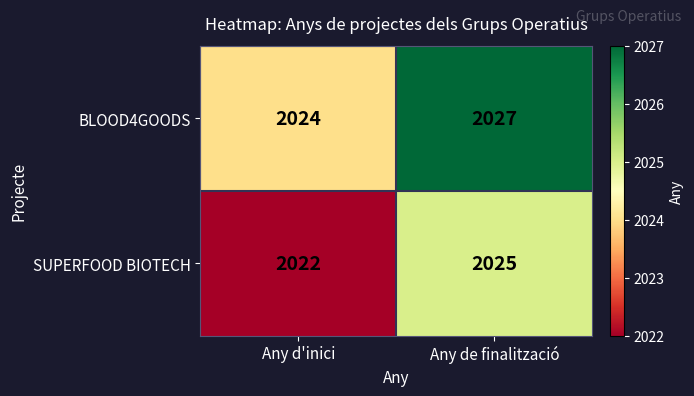

How many distinct data groups are displayed?

2